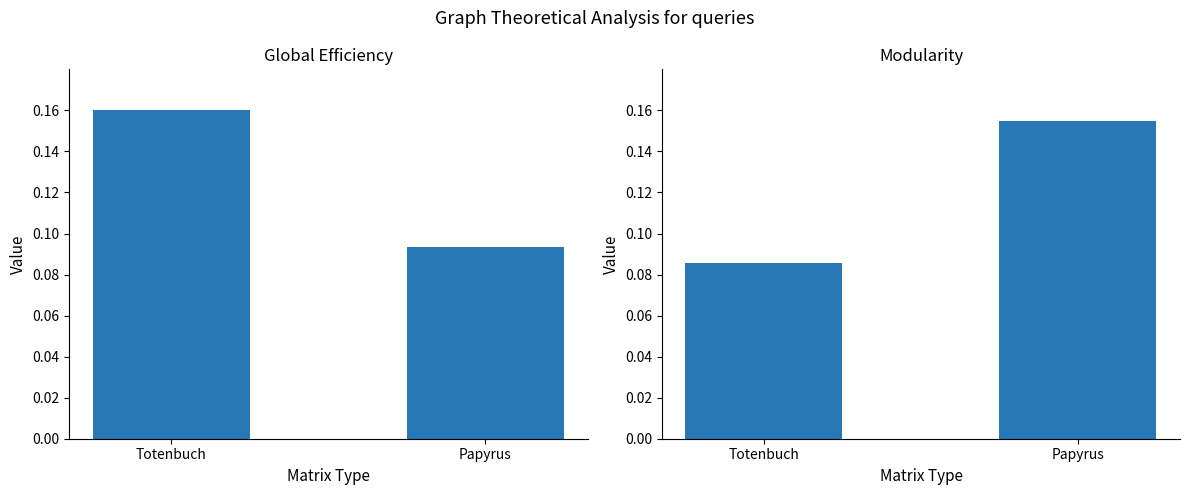

How many bars are there in each group?

2